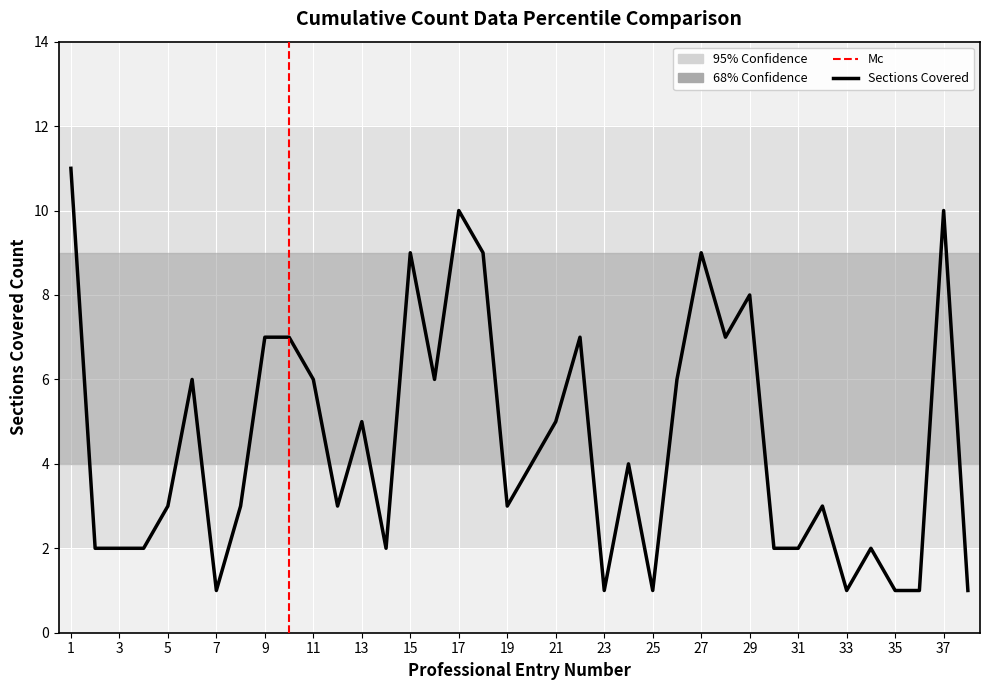

Which has a higher value, 9 or 23?

9